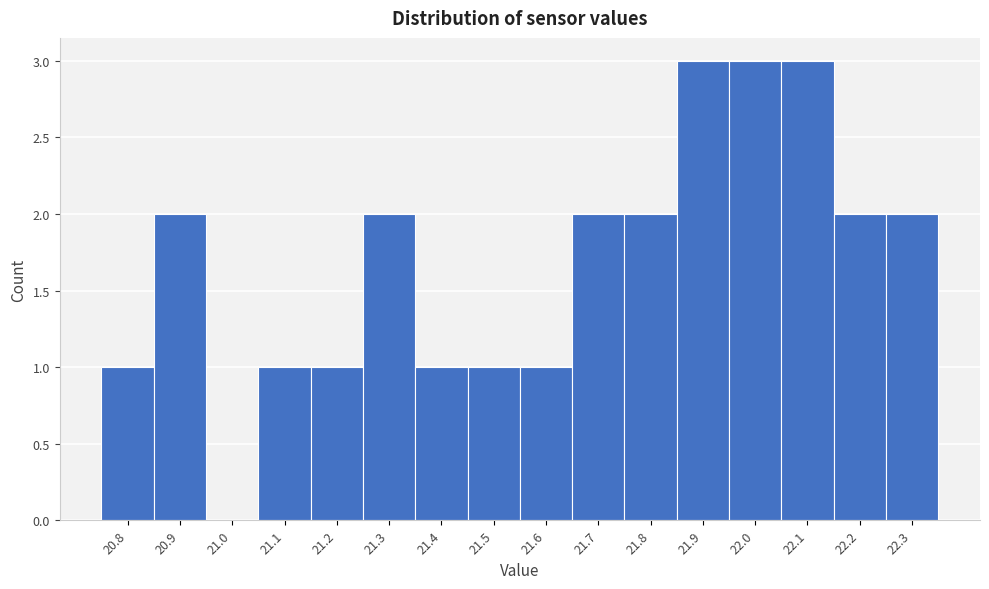

Reading left to right, transcribe this chart: for each bar, give the range it covers on the x-axis and its height. The values are not printed on the chart, so give them approximately, as read against the axis.

20.75 to 20.85: 1
20.85 to 20.95: 2
20.95 to 21.05: 0
21.05 to 21.15: 1
21.15 to 21.25: 1
21.25 to 21.35: 2
21.35 to 21.45: 1
21.45 to 21.55: 1
21.55 to 21.65: 1
21.65 to 21.75: 2
21.75 to 21.85: 2
21.85 to 21.95: 3
21.95 to 22.05: 3
22.05 to 22.15: 3
22.15 to 22.25: 2
22.25 to 22.35: 2